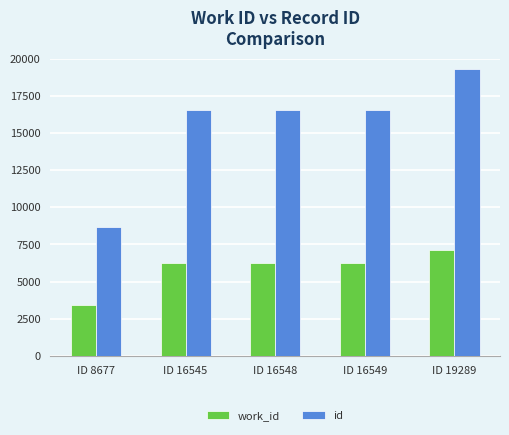

Which category has the lowest value in the id series?

ID 8677